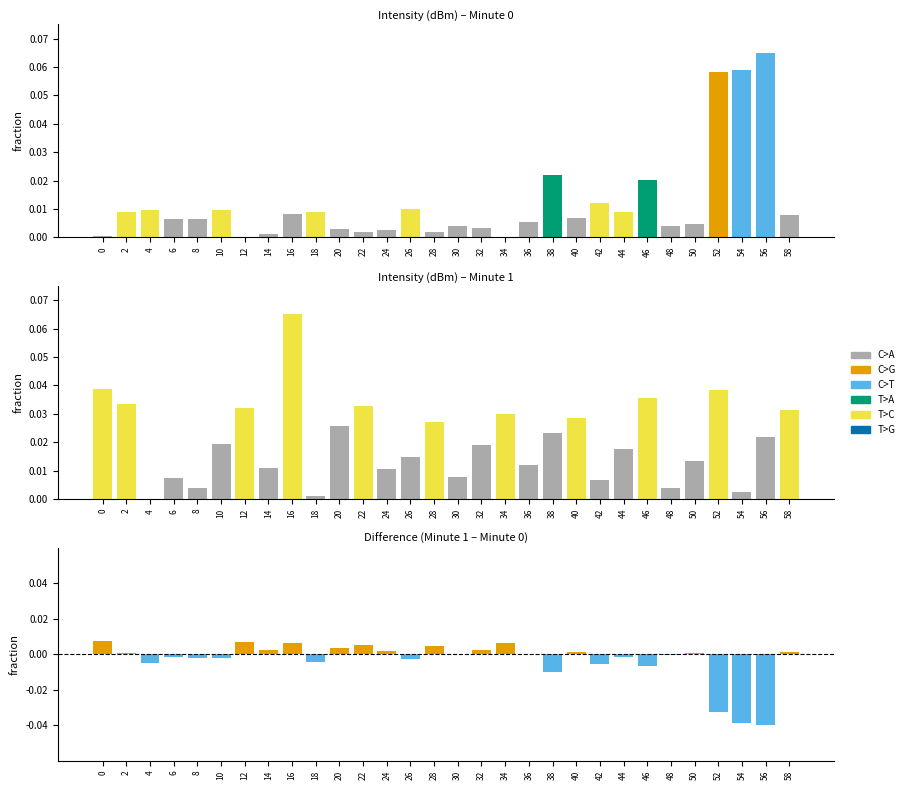

At which category is the sum across all series the highest?

16